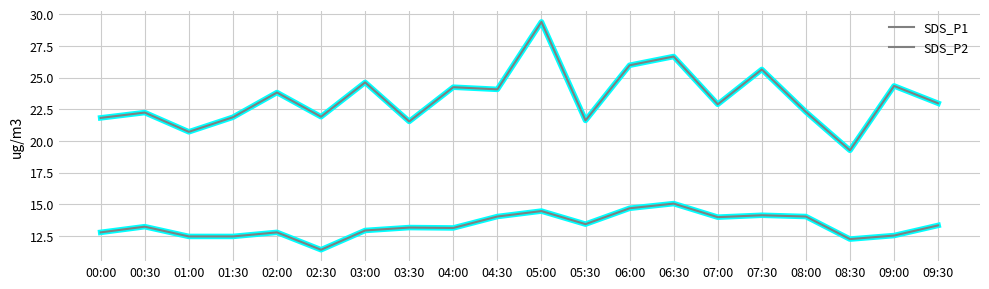

List the labels in order of SDS_P2 value, smallest first.

02:30, 08:30, 01:00, 01:30, 09:00, 00:00, 02:00, 03:00, 04:00, 03:30, 00:30, 09:30, 05:30, 07:00, 04:30, 08:00, 07:30, 05:00, 06:00, 06:30